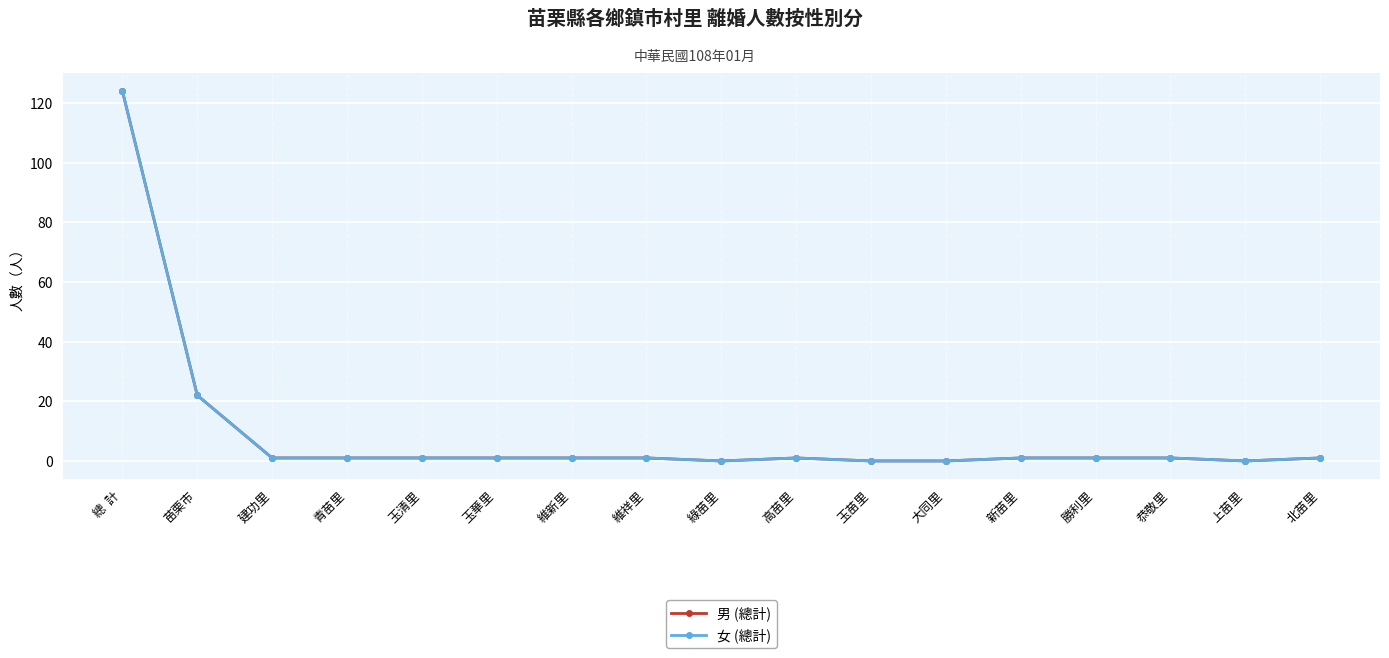

Which series has the largest range (max minus min)?

男 (總計)